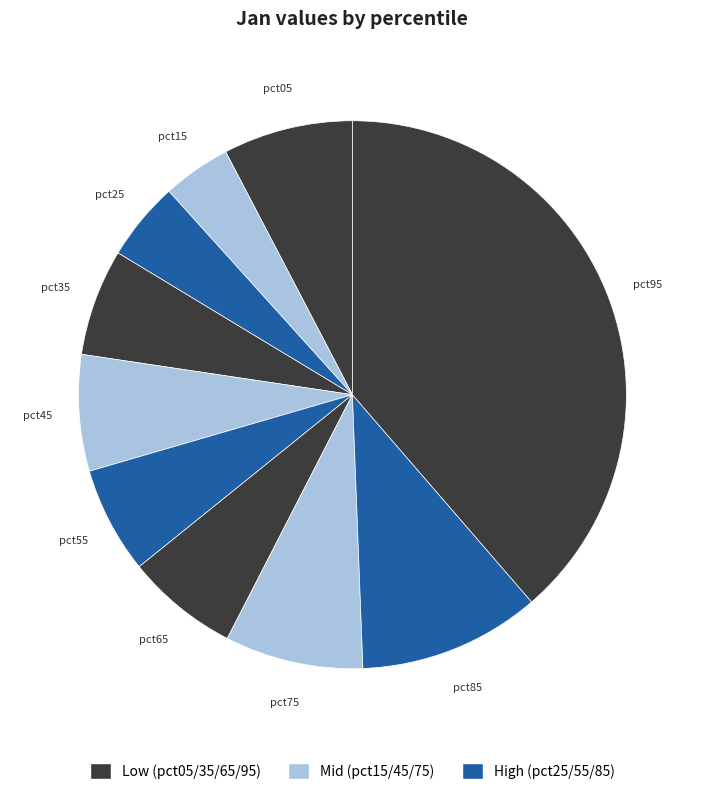

Combined, do pct45 and pct05 account for over 50%?

No